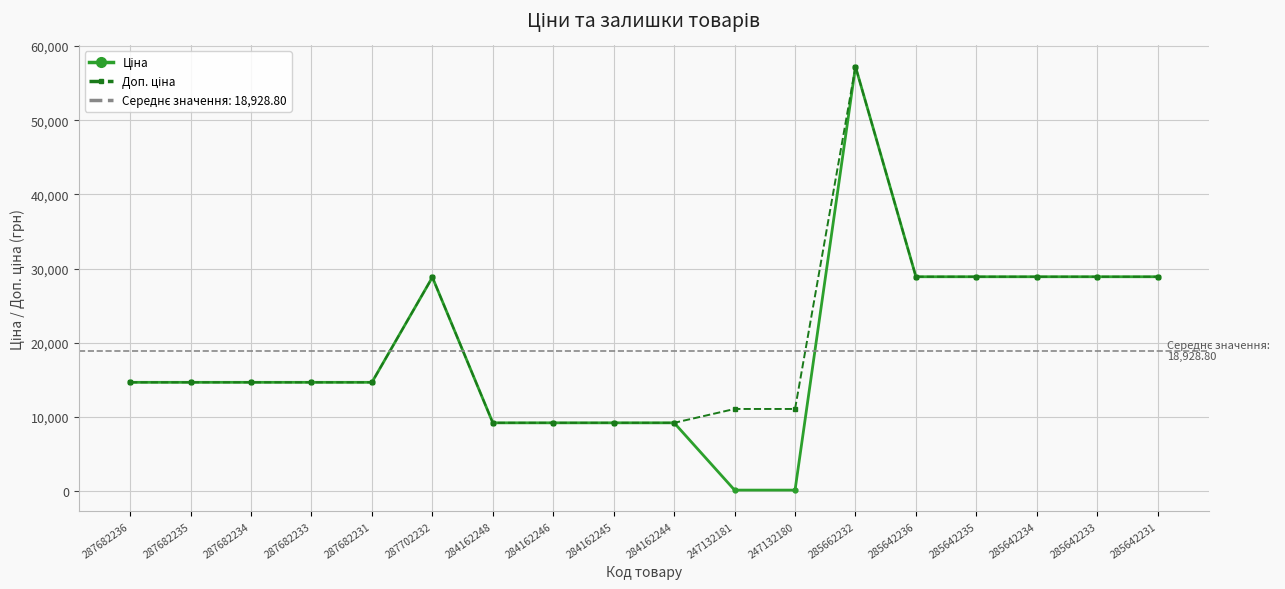

What is the sum of all Ціна values?

340718.3